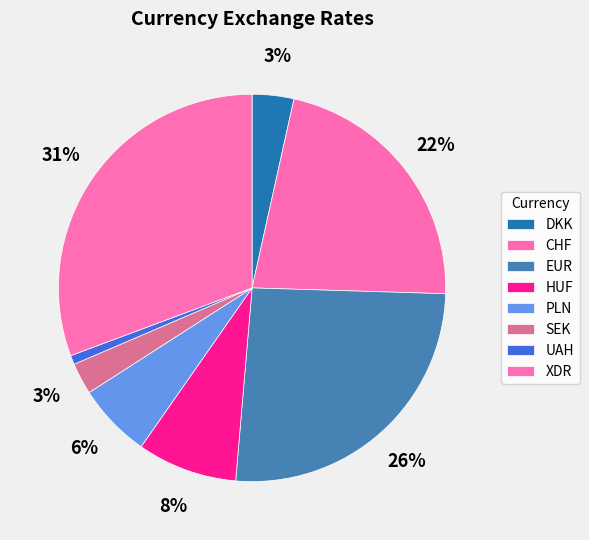

How much of the chart is everything except DKK?

96.5%